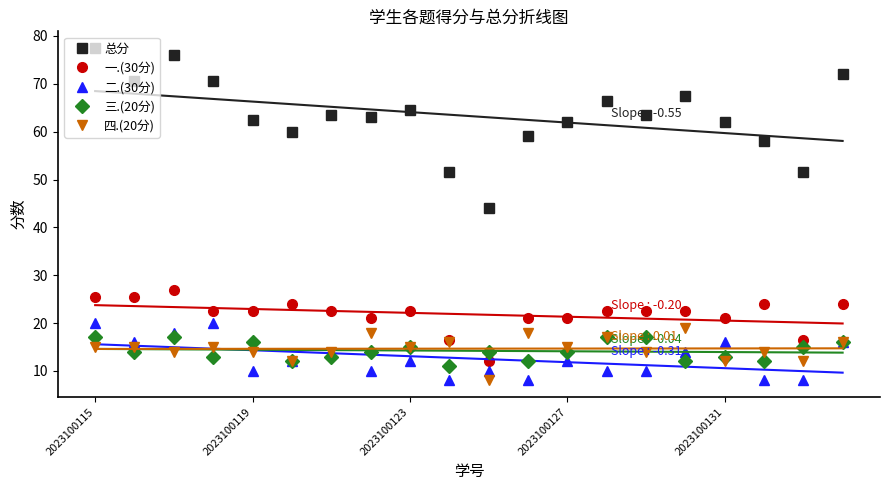

Reading right to left, list all the values displayed in this chart.

总分: 72.0	51.5	58.0	62.0	67.5	63.5	66.5	62.0	59.0	44.0	51.5	64.5	63.0	63.5	60.0	62.5	70.5	76.0	70.5	77.5
一.(30分): 24.0	16.5	24.0	21.0	22.5	22.5	22.5	21.0	21.0	12.0	16.5	22.5	21.0	22.5	24.0	22.5	22.5	27.0	25.5	25.5
二.(30分): 16.0	8.0	8.0	16.0	14.0	10.0	10.0	12.0	8.0	10.0	8.0	12.0	10.0	14.0	12.0	10.0	20.0	18.0	16.0	20.0
三.(20分): 16.0	15.0	12.0	13.0	12.0	17.0	17.0	14.0	12.0	14.0	11.0	15.0	14.0	13.0	12.0	16.0	13.0	17.0	14.0	17.0
四.(20分): 16.0	12.0	14.0	12.0	19.0	14.0	17.0	15.0	18.0	8.0	16.0	15.0	18.0	14.0	12.0	14.0	15.0	14.0	15.0	15.0